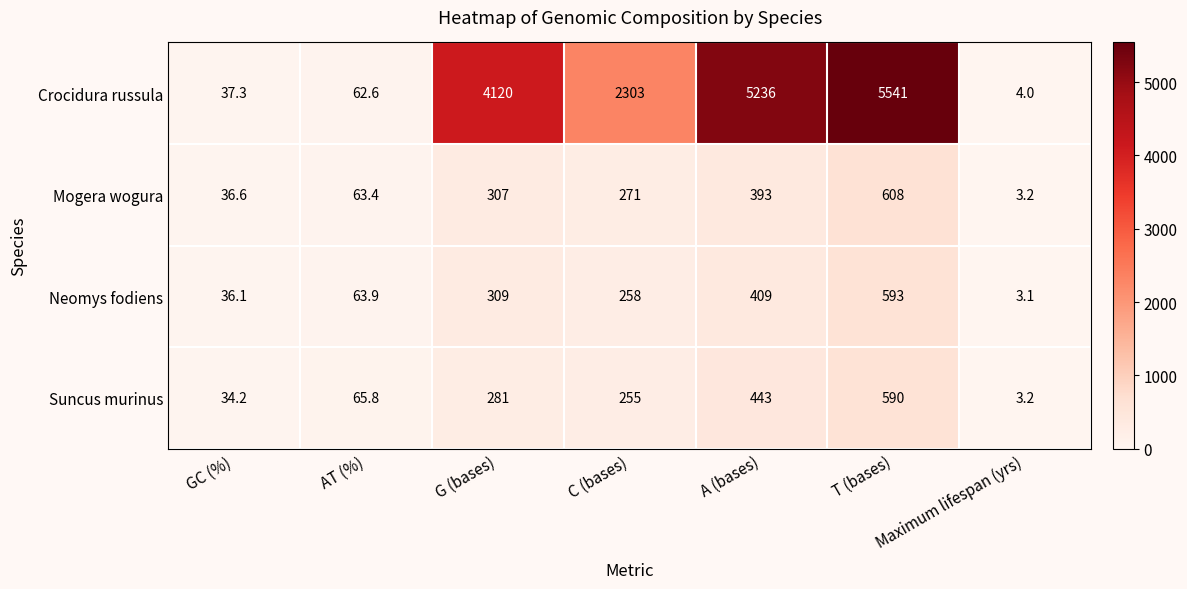

What is the maximum value shown in the chart?

5541.0